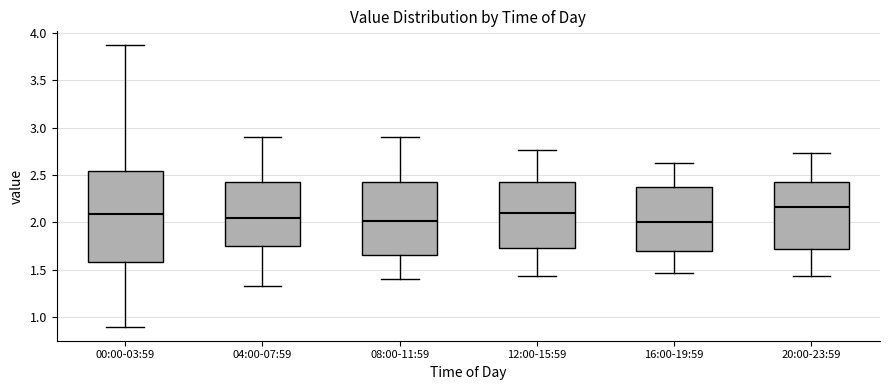

Reading left to right, read every box against the y-axis: the position of its median line, the range the box covers, and the ends of its whiskers. The values are not printed on the chart, so give them approximately, as read against the axis.

00:00-03:59: median 2.10, box 1.60 to 2.55, whiskers 0.90 to 3.85
04:00-07:59: median 2.05, box 1.75 to 2.45, whiskers 1.35 to 2.90
08:00-11:59: median 2.00, box 1.65 to 2.45, whiskers 1.40 to 2.90
12:00-15:59: median 2.10, box 1.75 to 2.45, whiskers 1.45 to 2.75
16:00-19:59: median 2.00, box 1.70 to 2.35, whiskers 1.45 to 2.65
20:00-23:59: median 2.15, box 1.70 to 2.45, whiskers 1.45 to 2.75